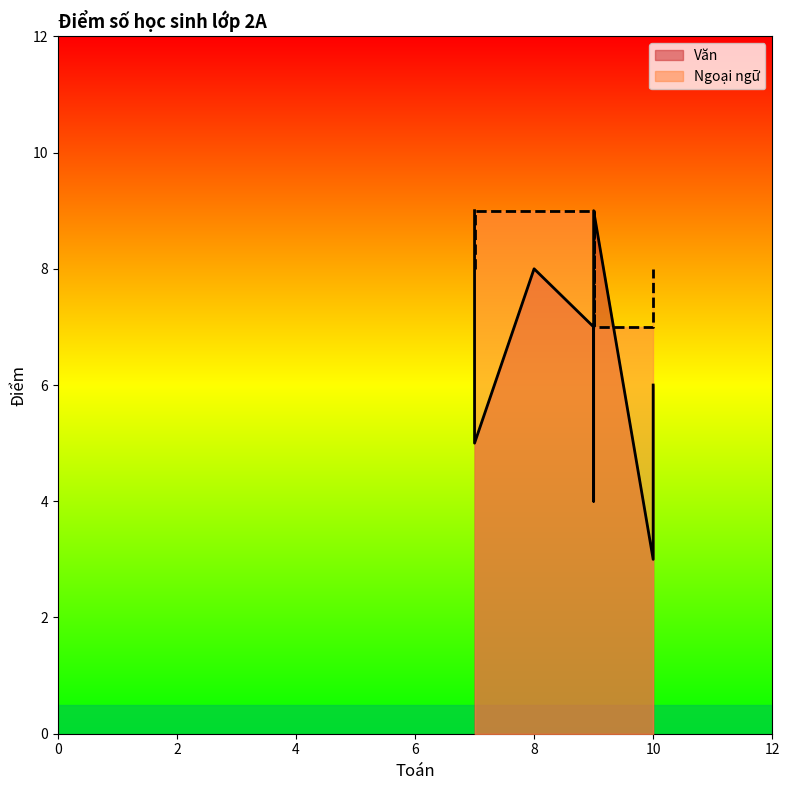

Between which two adjacent categories do Văn and Ngoại ngữ first intersect?

7 and 8